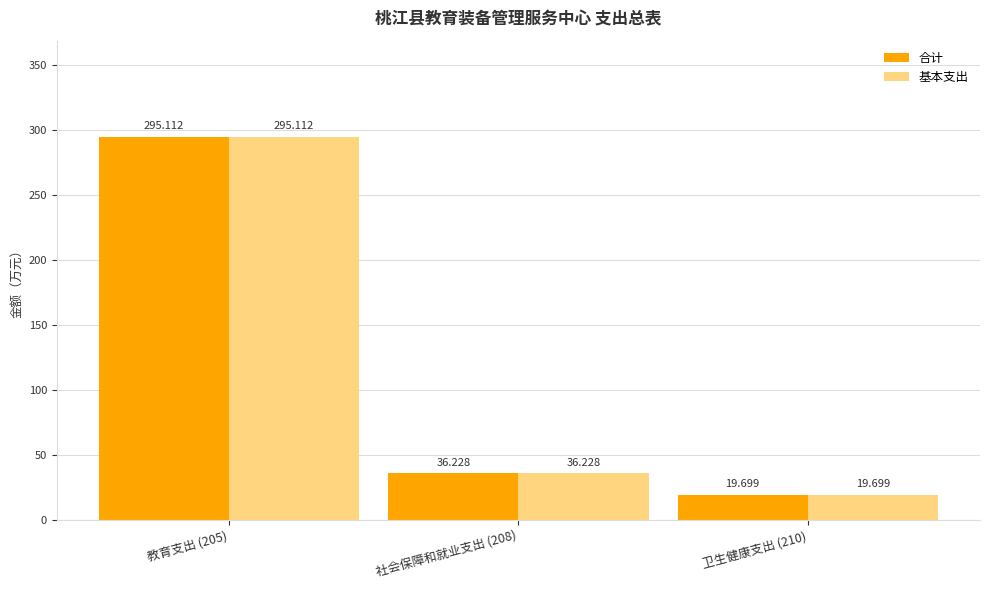

How many series are shown in this chart?

2